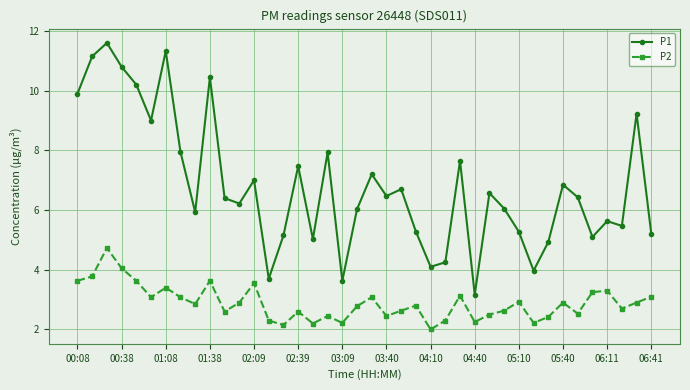

What is the lowest value of the P1 series?

3.2